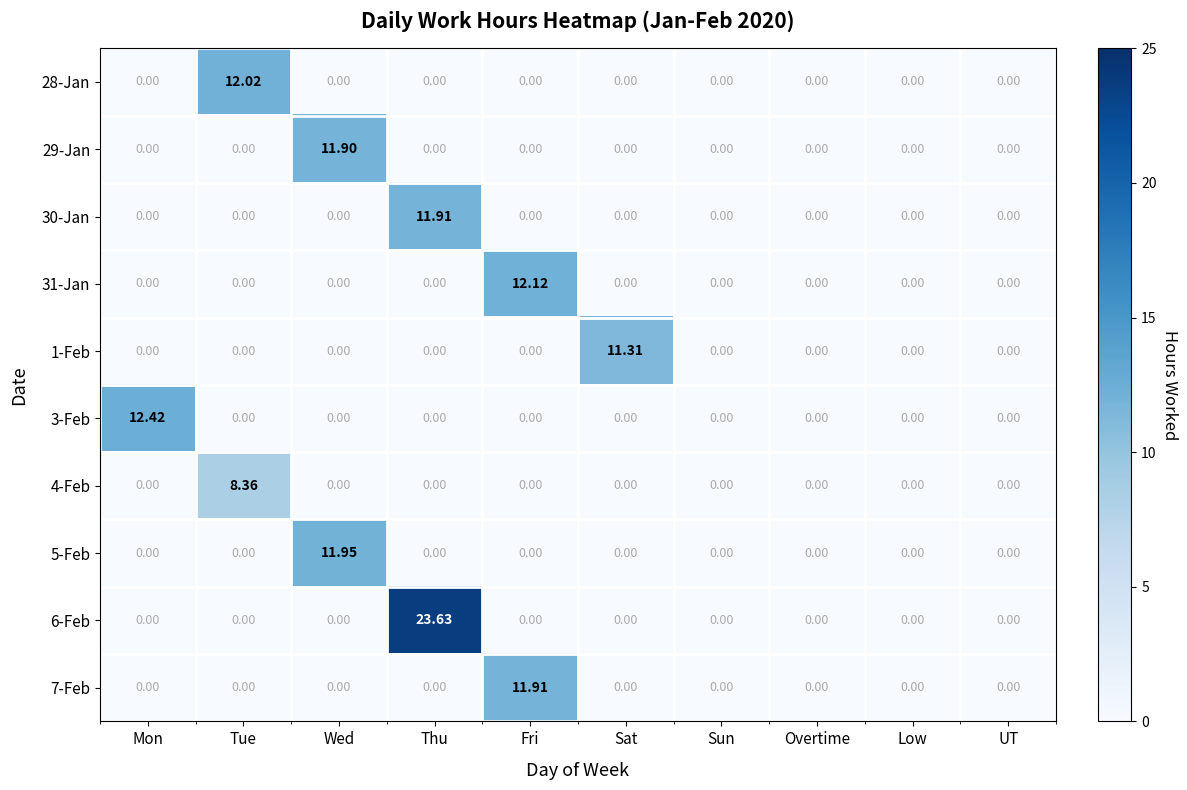

At which category is the sum across all series the highest?

Thu